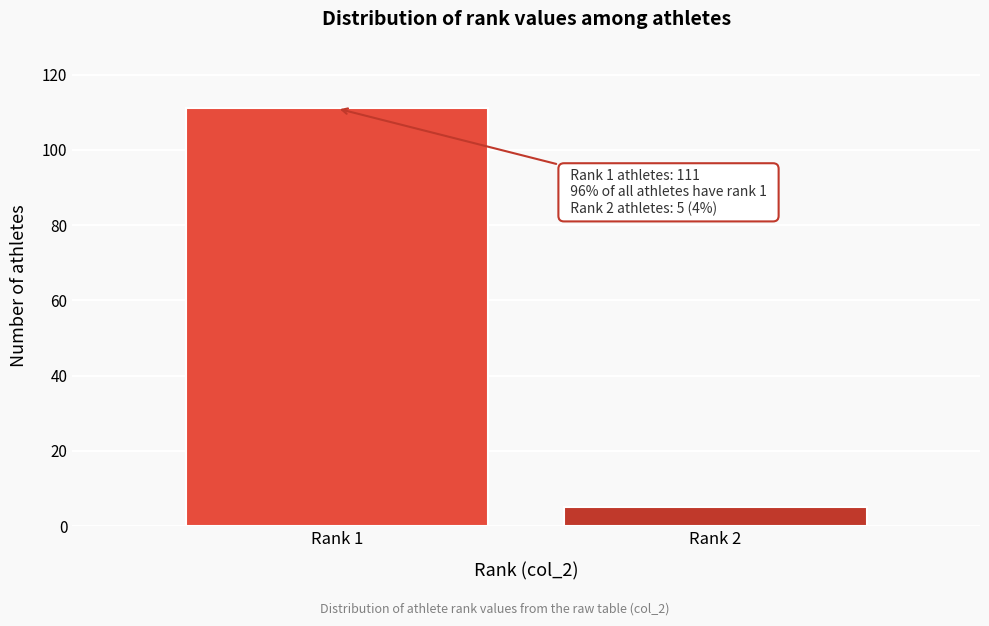

Reading left to right, extract all data points from this chart.

111	5